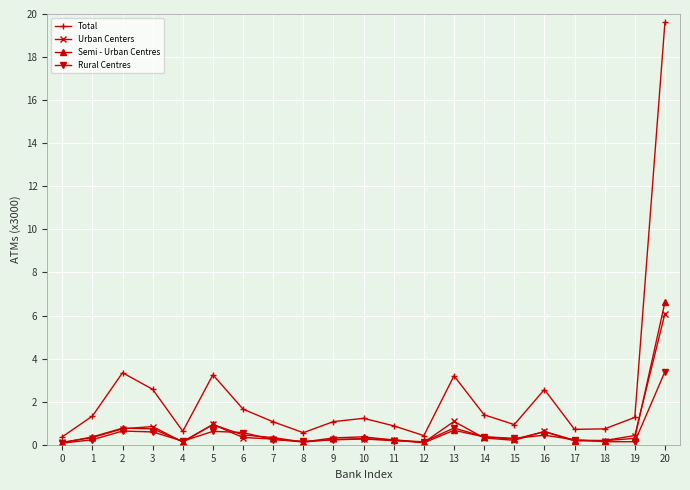

Count the number of categories in the chart.

21